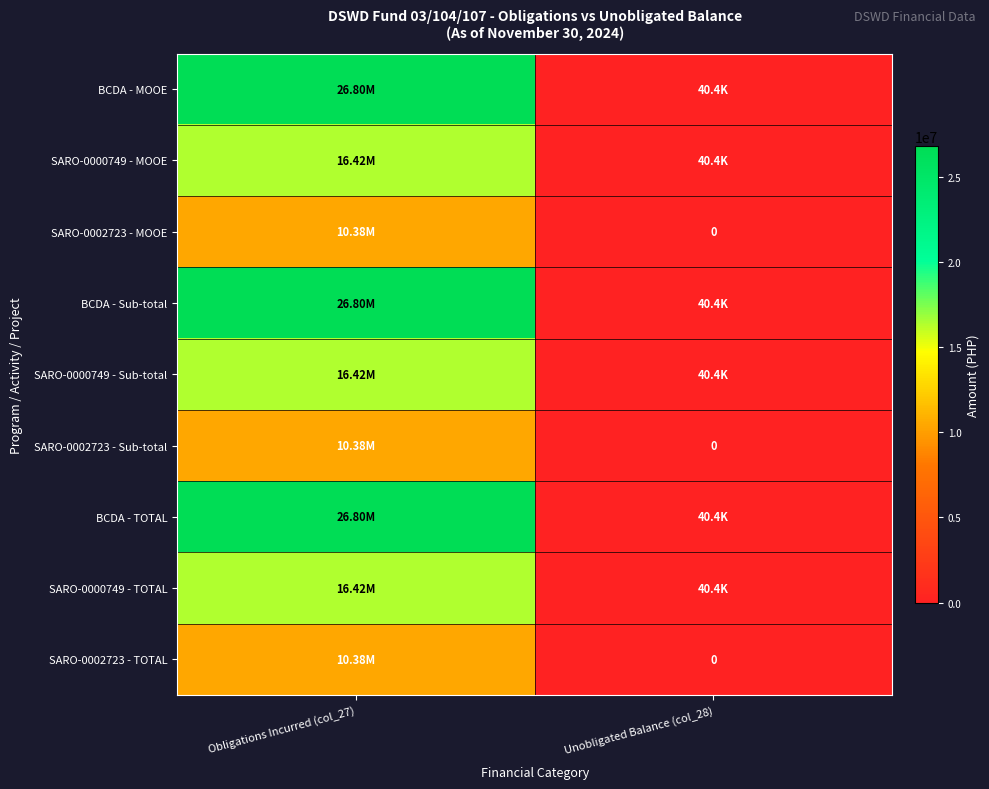

At which label is SARO-0002723 - MOOE closest to 5192238?

Unobligated Balance (col_28)